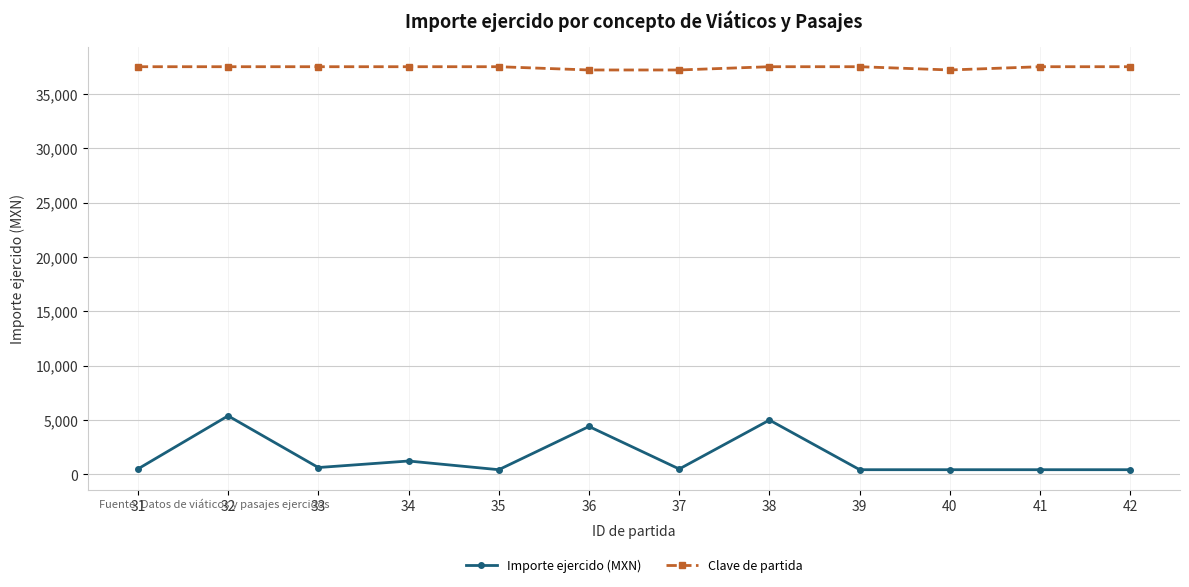

Read the Clave de partida value at 41, to the nearest 10.

37500